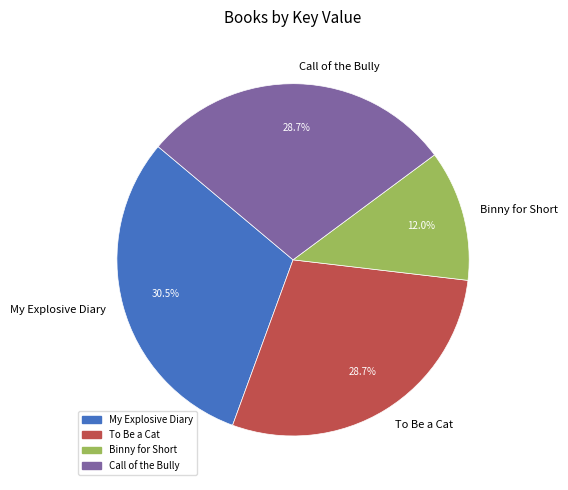

Combined, what portion of the pie is My Explosive Diary and Call of the Bully?

59.3%